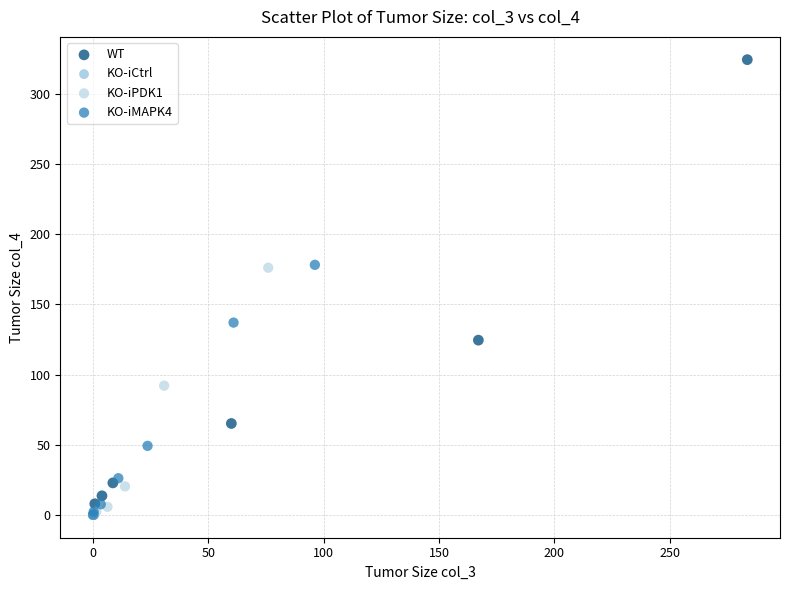

What are all the series names shown in the legend?

WT, KO-iCtrl, KO-iPDK1, KO-iMAPK4